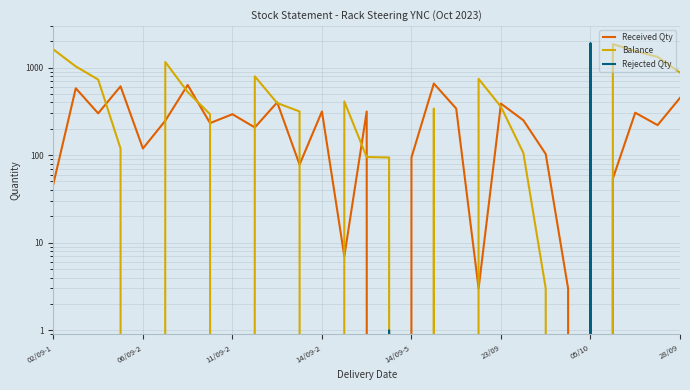

Does the chart display data point markers on the line(s)?

No